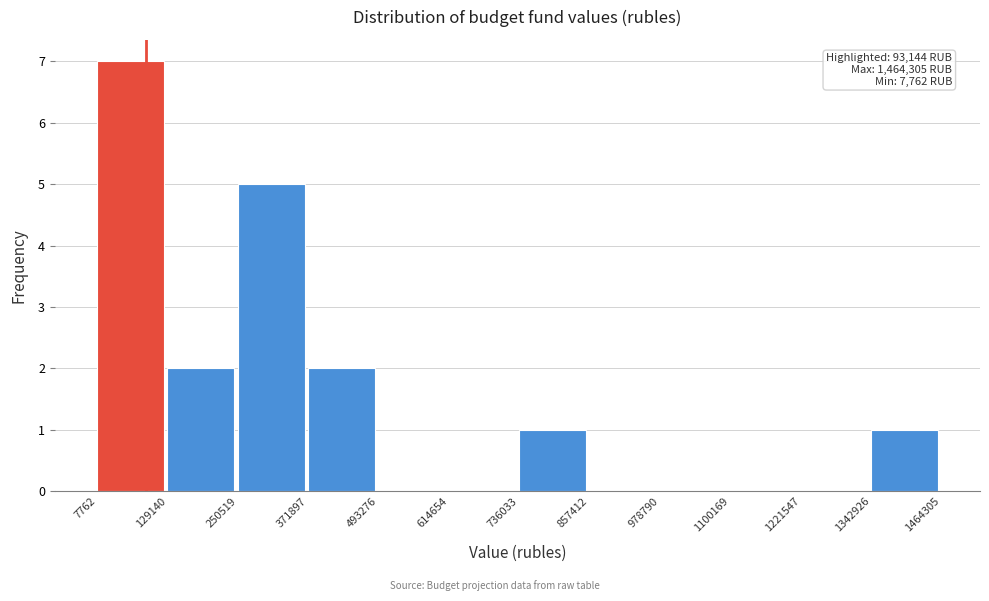

Which range on the x-axis has the tallest bar?

7762 to 129140